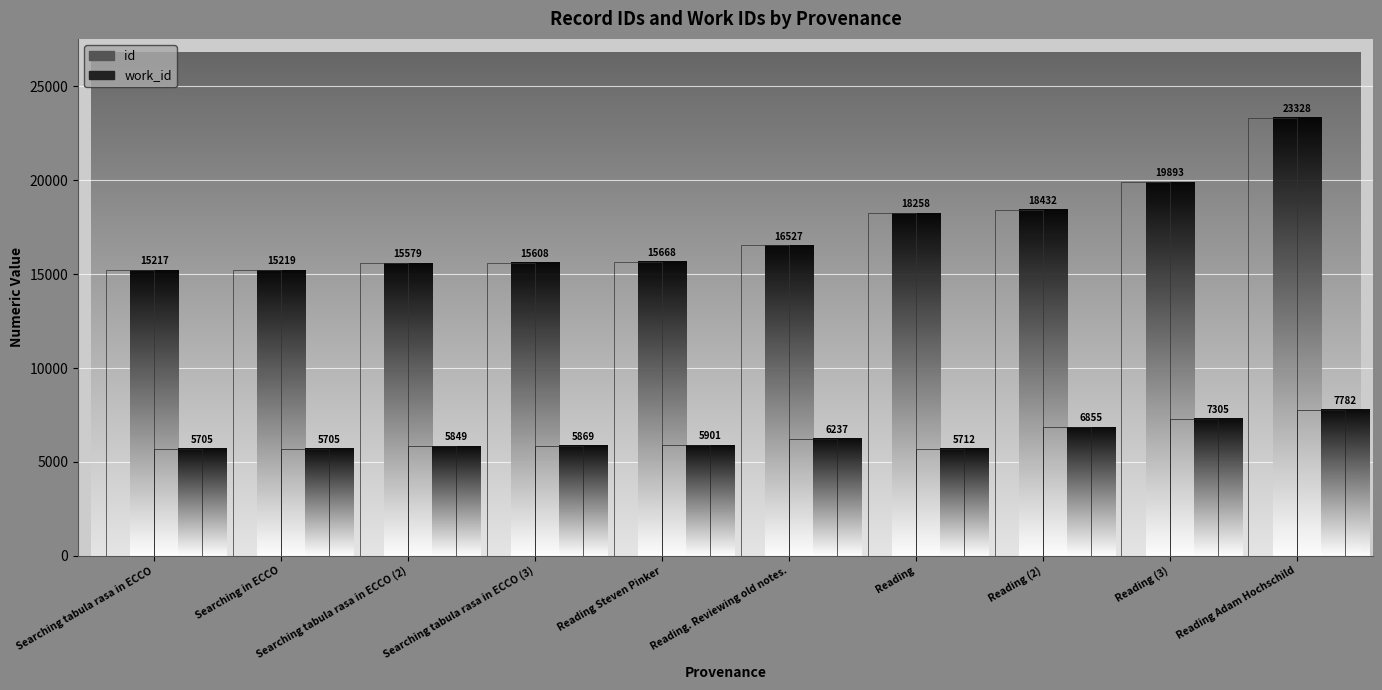

What are all the series names shown in the legend?

id, work_id